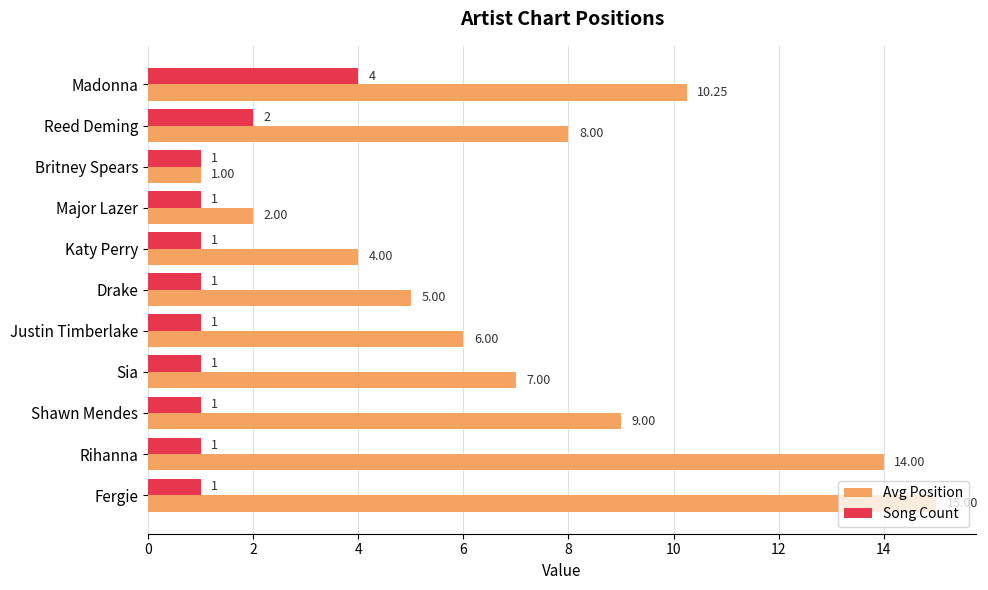

What is the difference between the second highest and second lowest values in the Avg Position series?

12.0